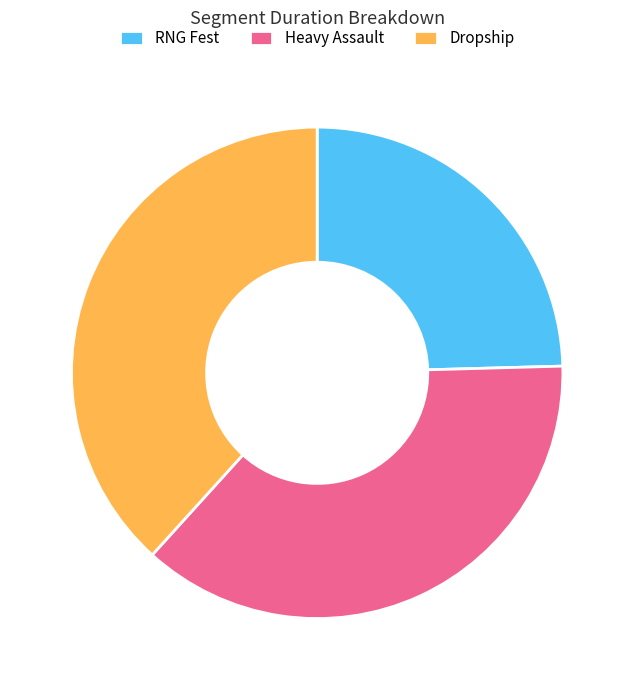

The RNG Fest slice represents 31% of the pie. True or false?

False